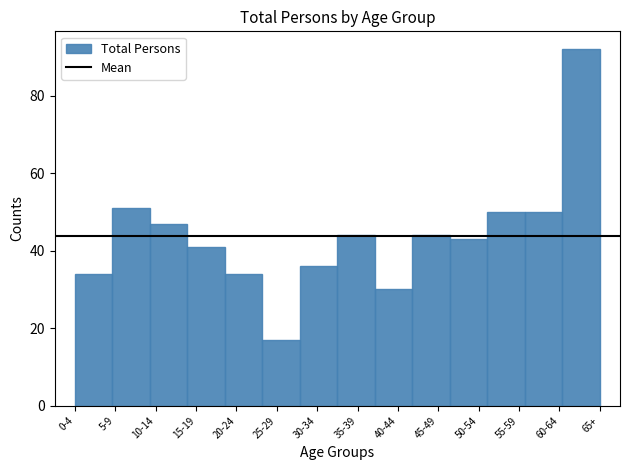

Reading left to right, transcribe all the data shown in this chart.

0-4=34	5-9=51	10-14=47	15-19=41	20-24=34	25-29=17	30-34=36	35-39=44	40-44=30	45-49=44	50-54=43	55-59=50	60-64=50	65+=92